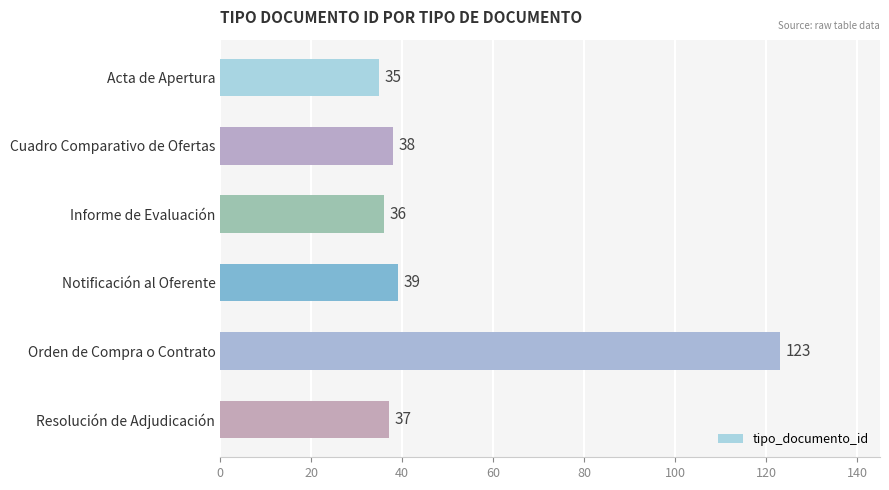

How many values are below 38?

3